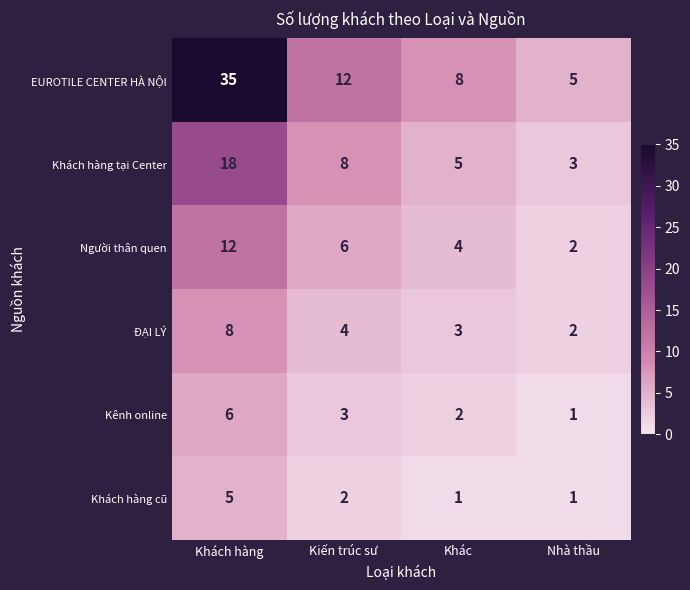

What is the average value of the Người thân quen series?

6